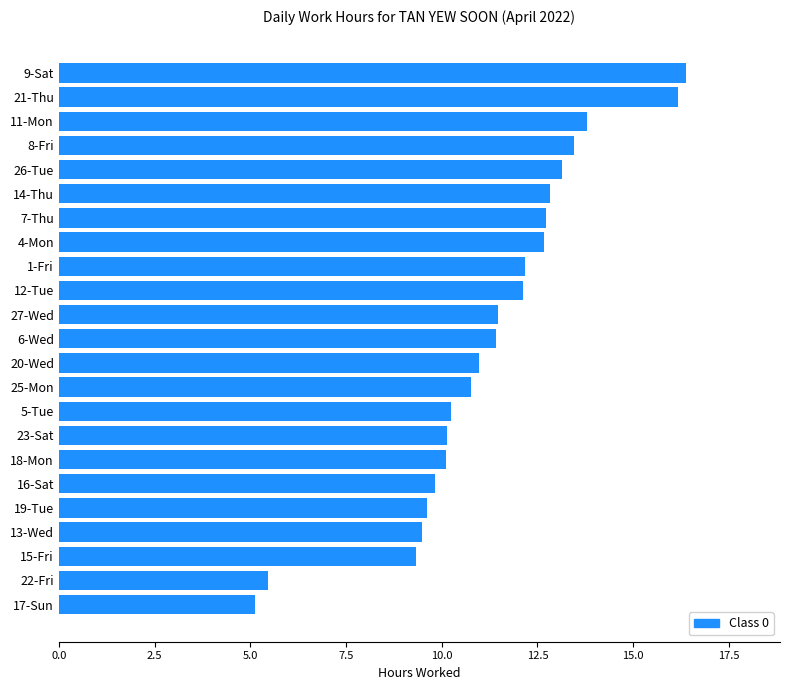

Count the number of categories in the chart.

23